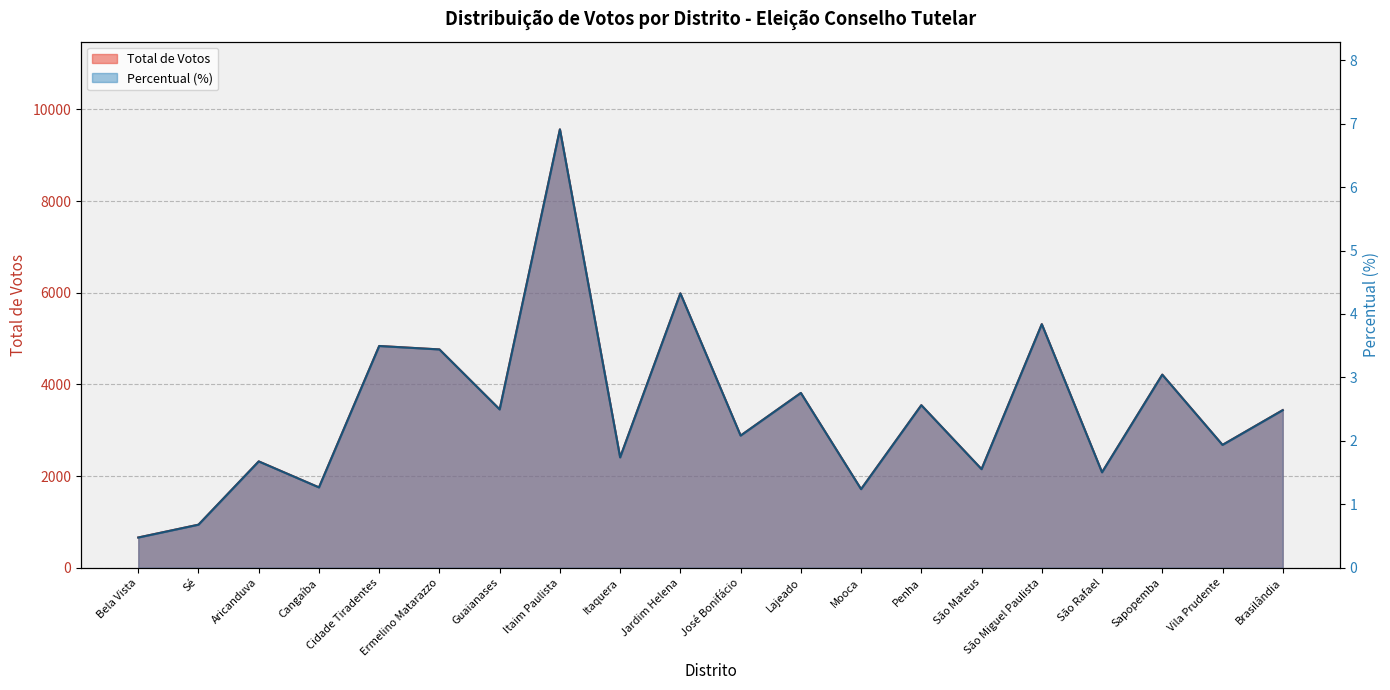

What is the spread (max minus min) of values at Vila Prudente?

2679.1